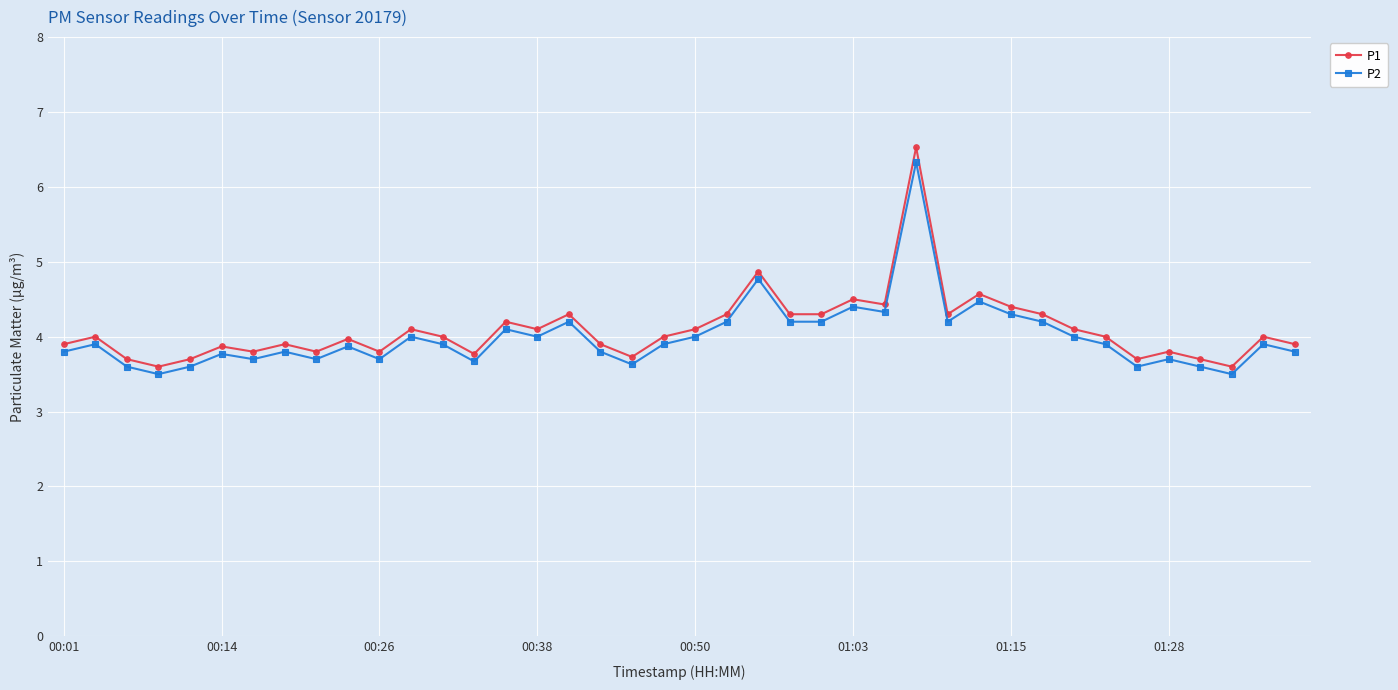

What is the value of the P2 point at the 17th from the left?

4.2